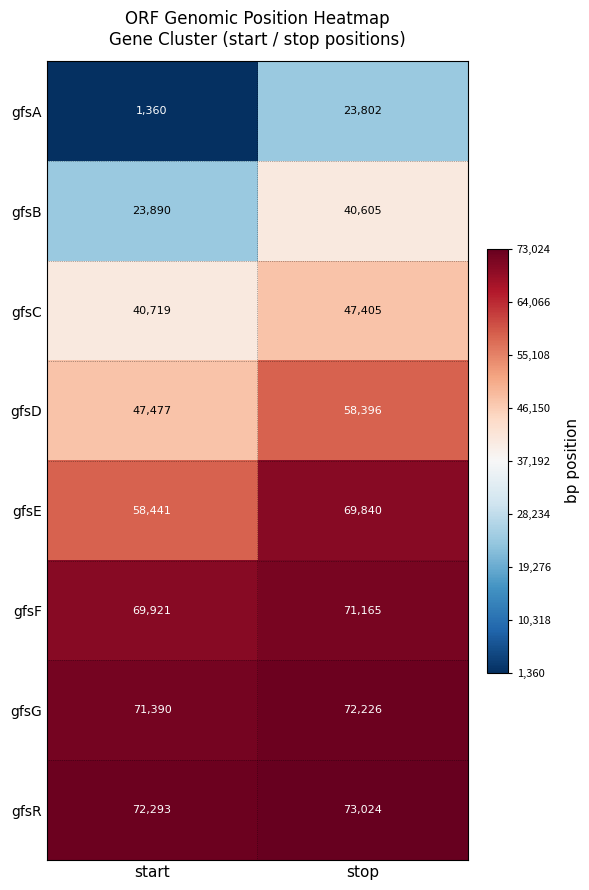

What is the difference between the highest and lowest values at start?

70933